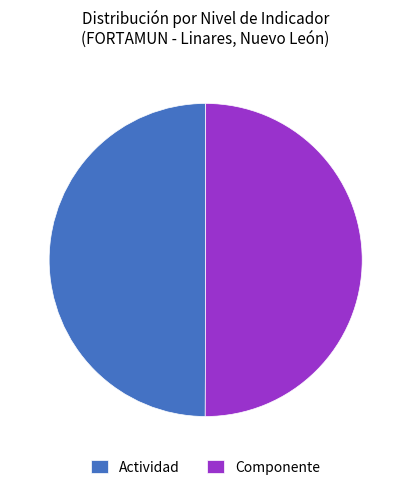

Is the sum of Componente and Actividad greater than half?

Yes